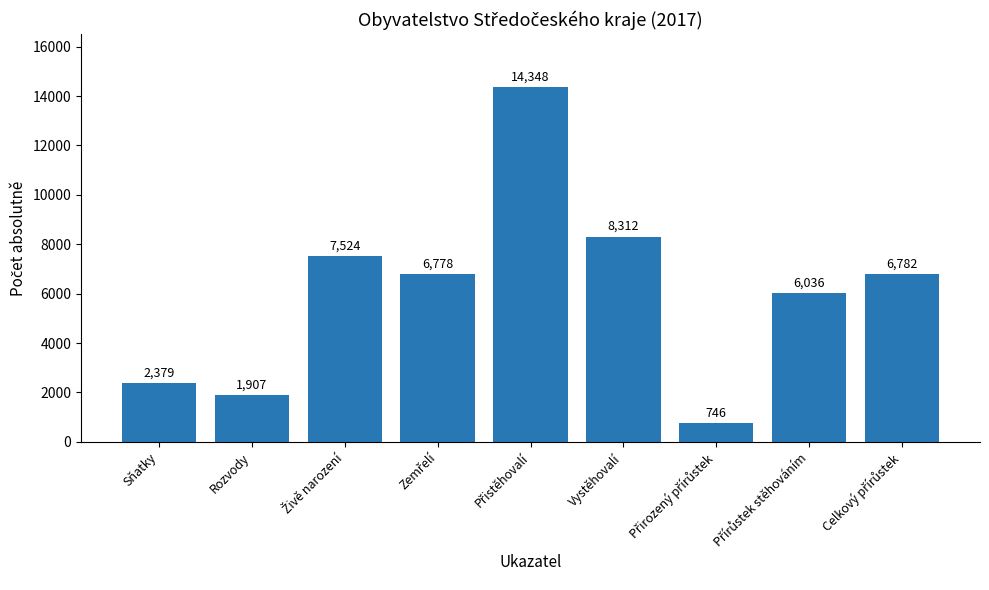

How many data points are less than 6778?

4